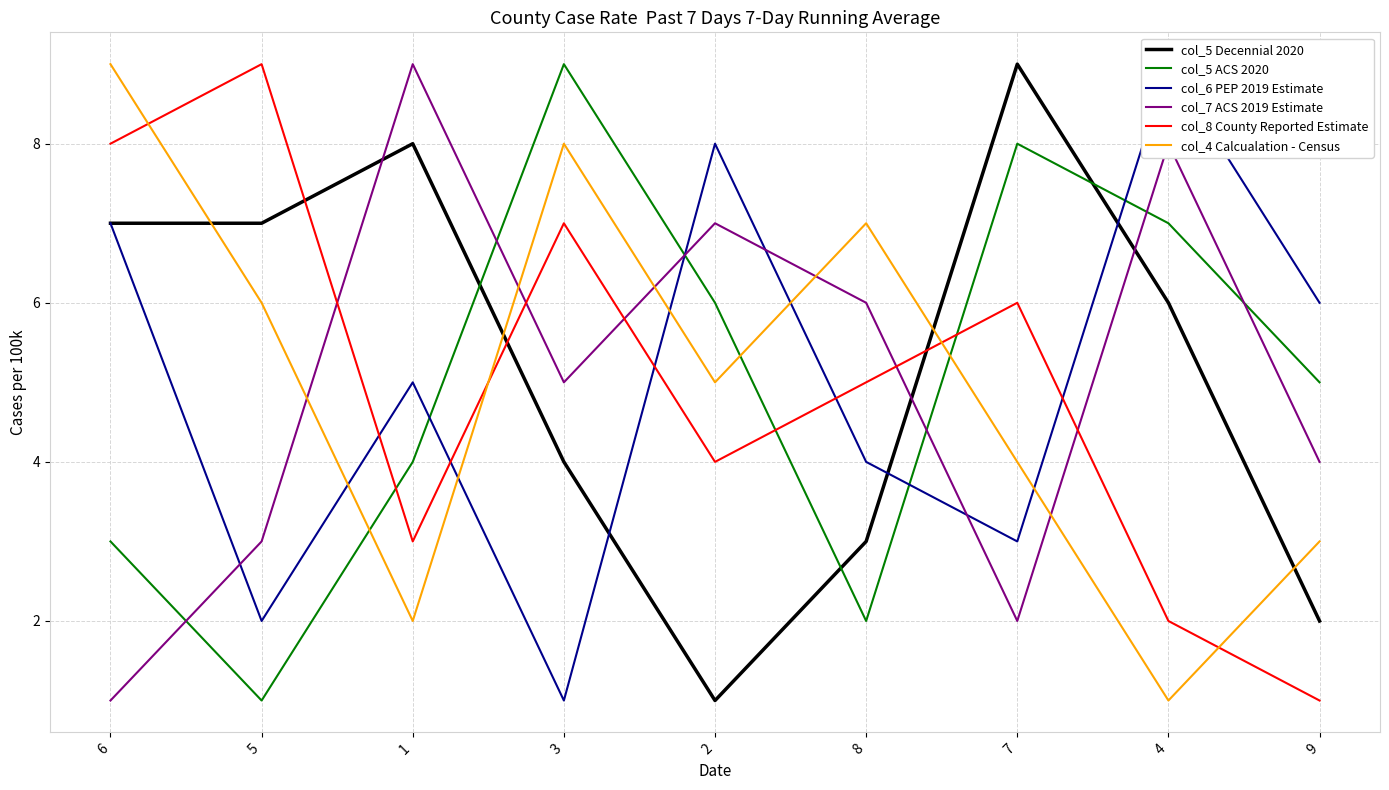

At which category does col_5 ACS 2020 reach its first local valley?

5